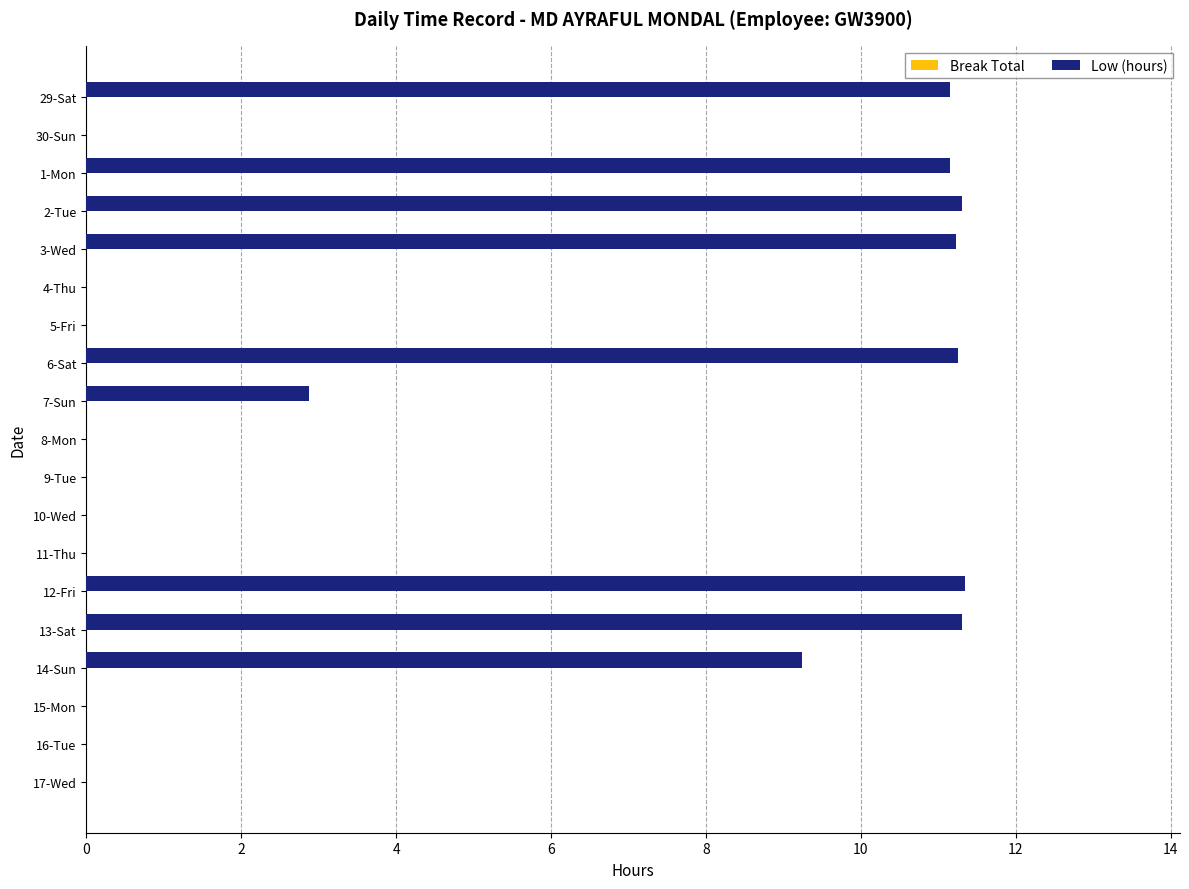

What is the ratio of the value at 7-Sun to the value at 29-Sat?

0.3